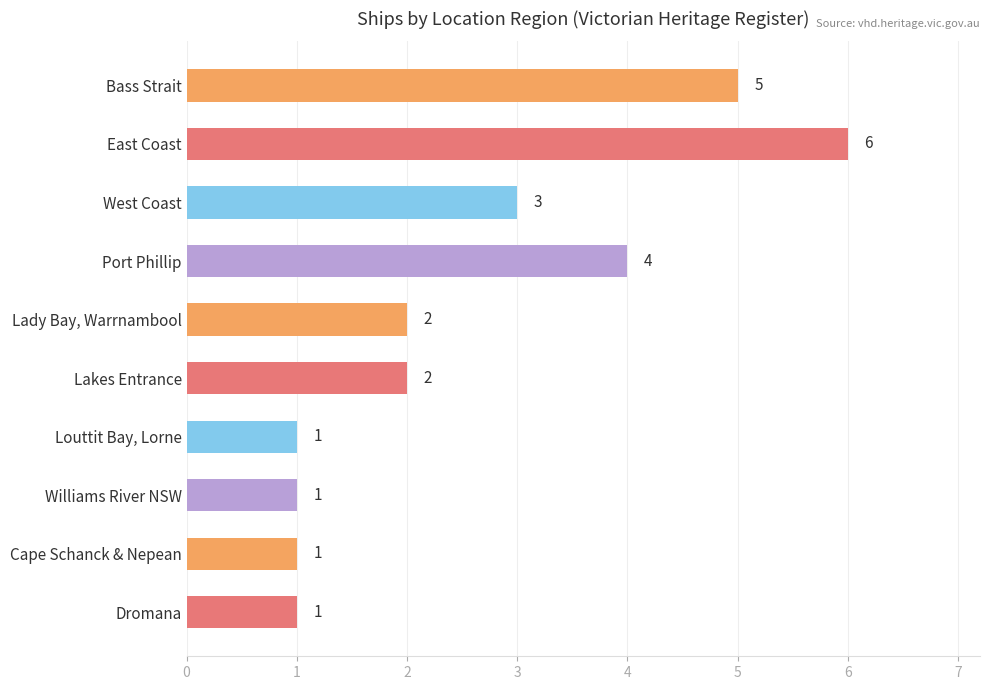

Is it true that the value at Port Phillip is 1?

False